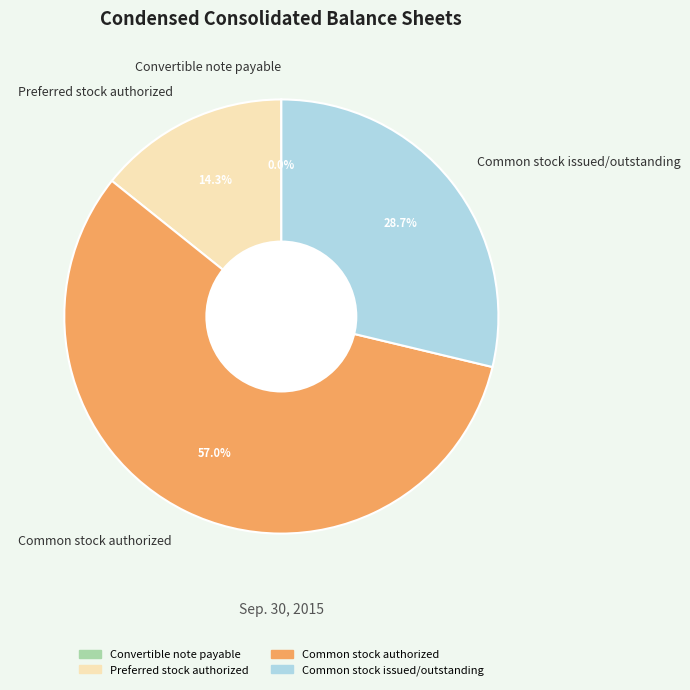

Between Preferred stock authorized and Common stock issued/outstanding, which is larger?

Common stock issued/outstanding